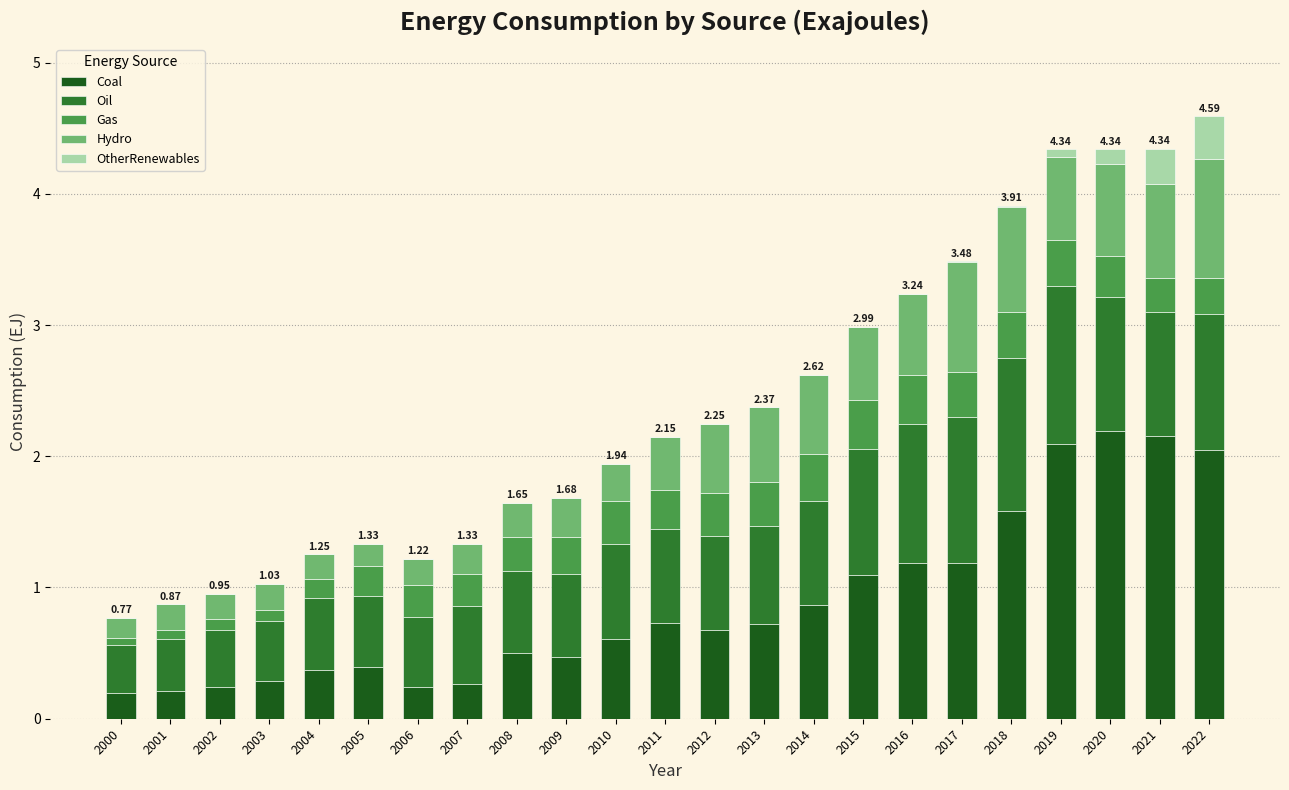

What are all the series names shown in the legend?

Coal, Oil, Gas, Hydro, OtherRenewables